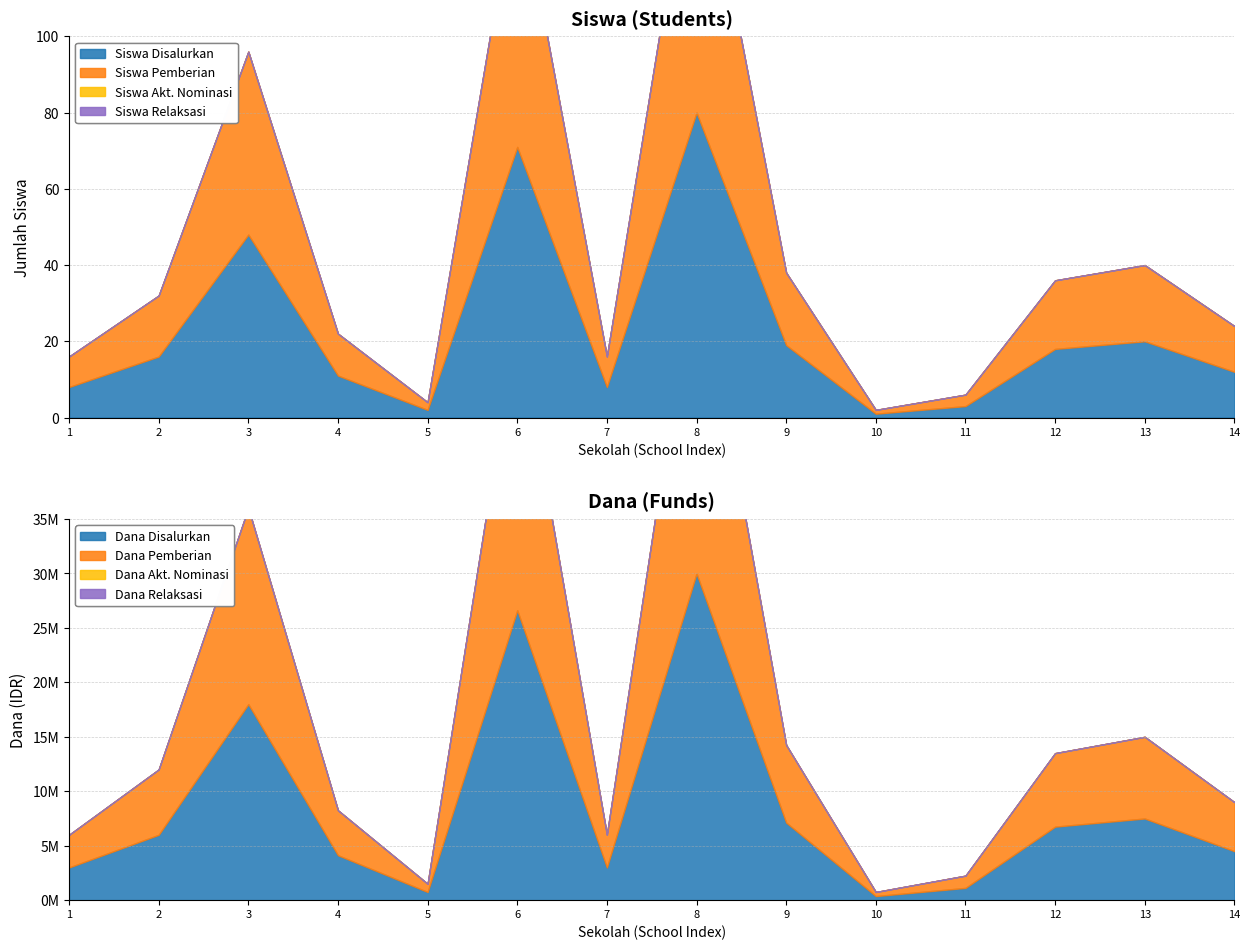

True or false: Siswa Pemberian and Siswa Relaksasi cross at least once.

False